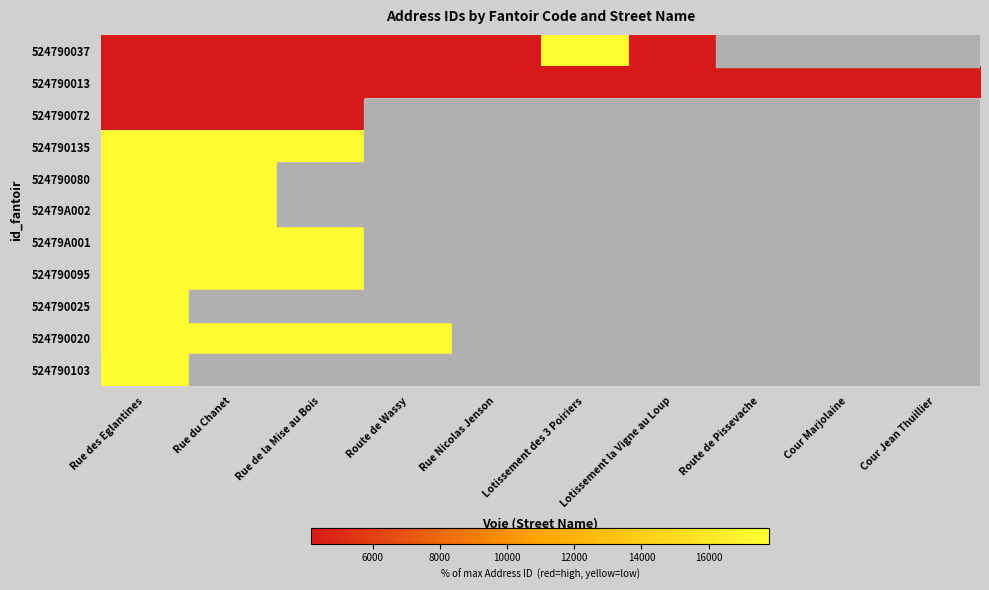

Where is 52479A001 nearest to the value 17623?

Rue de la Mise au Bois